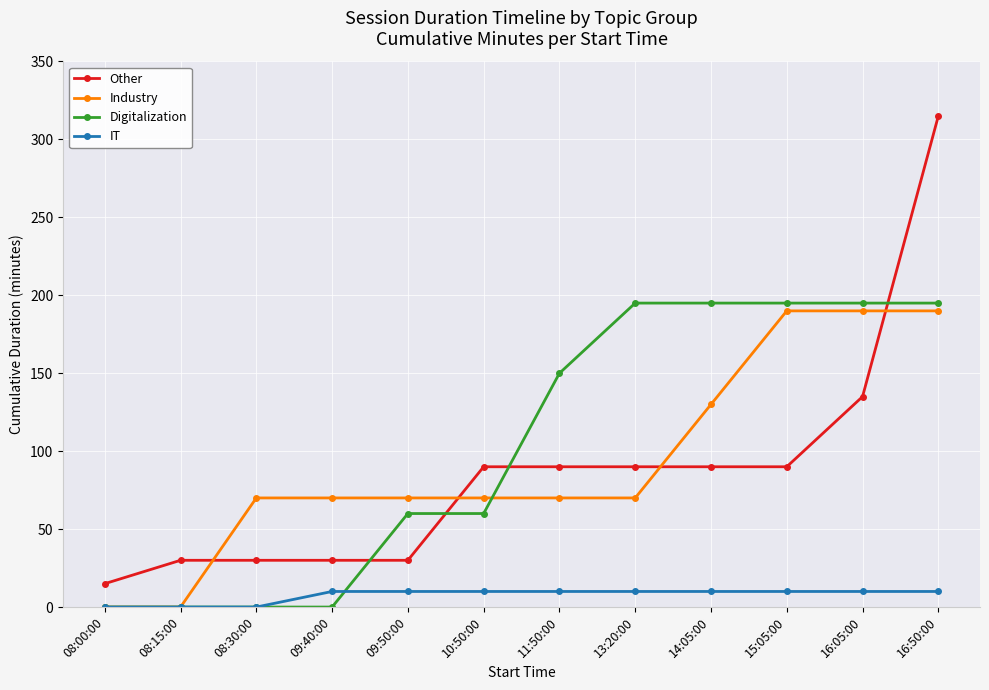

Is the value of Industry at 09:50:00 greater than the value of IT at 08:30:00?

Yes